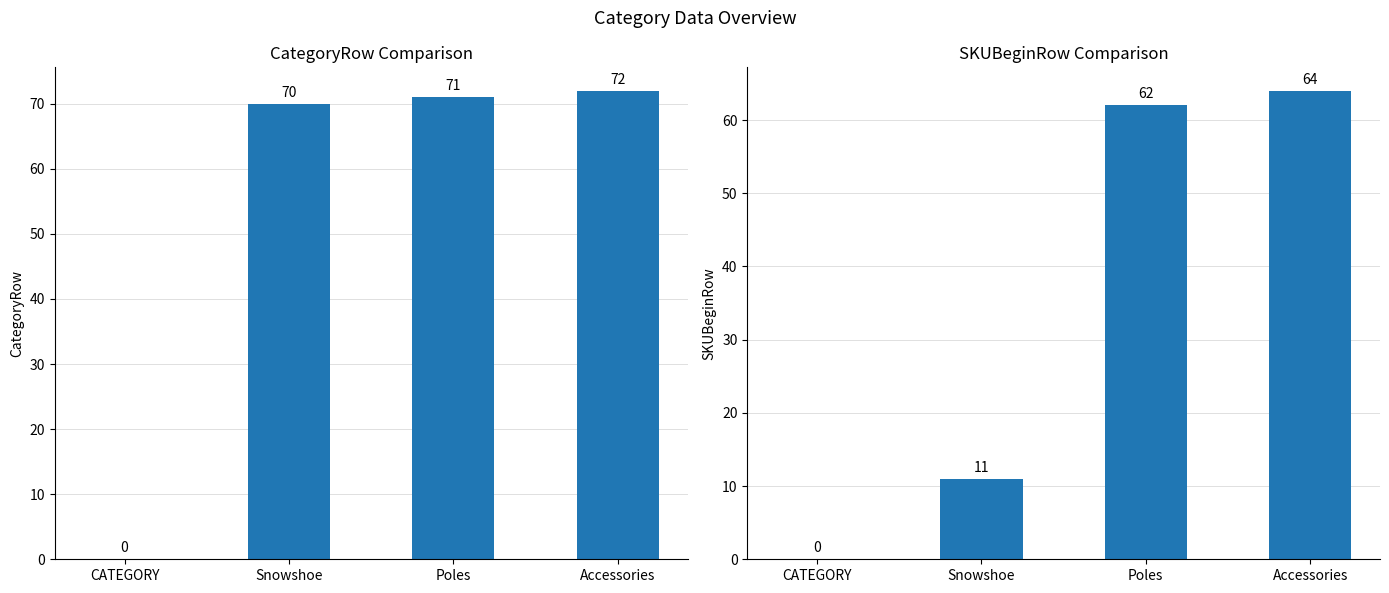

At which label does CategoryRow reach its minimum?

CATEGORY